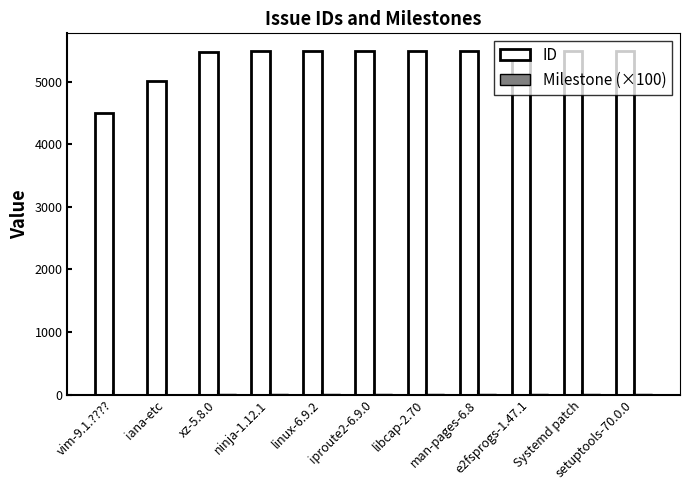

Count the number of data series in this chart.

2